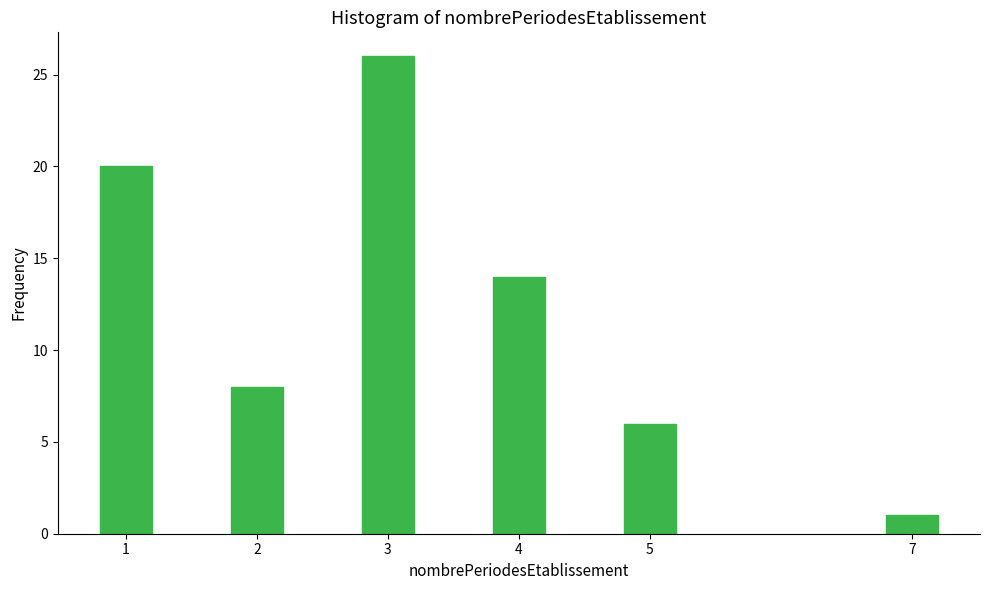

Reading right to left, what are all the values shown in this chart?

7=1	5=6	4=14	3=26	2=8	1=20